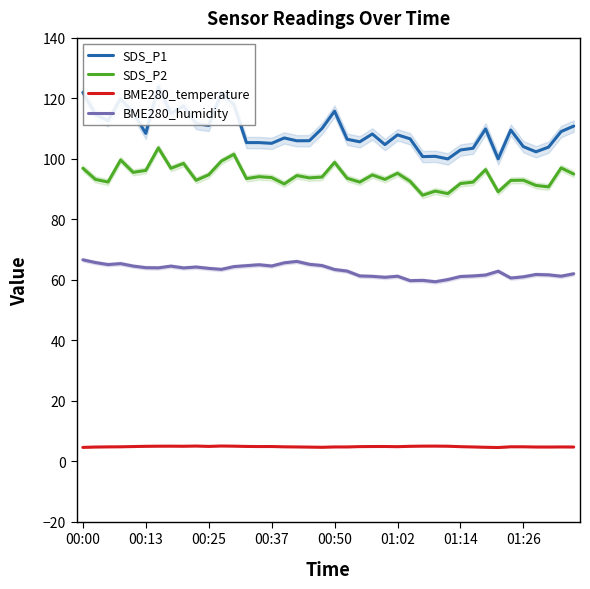

What is the sum of all SDS_P1 values?

4369.2